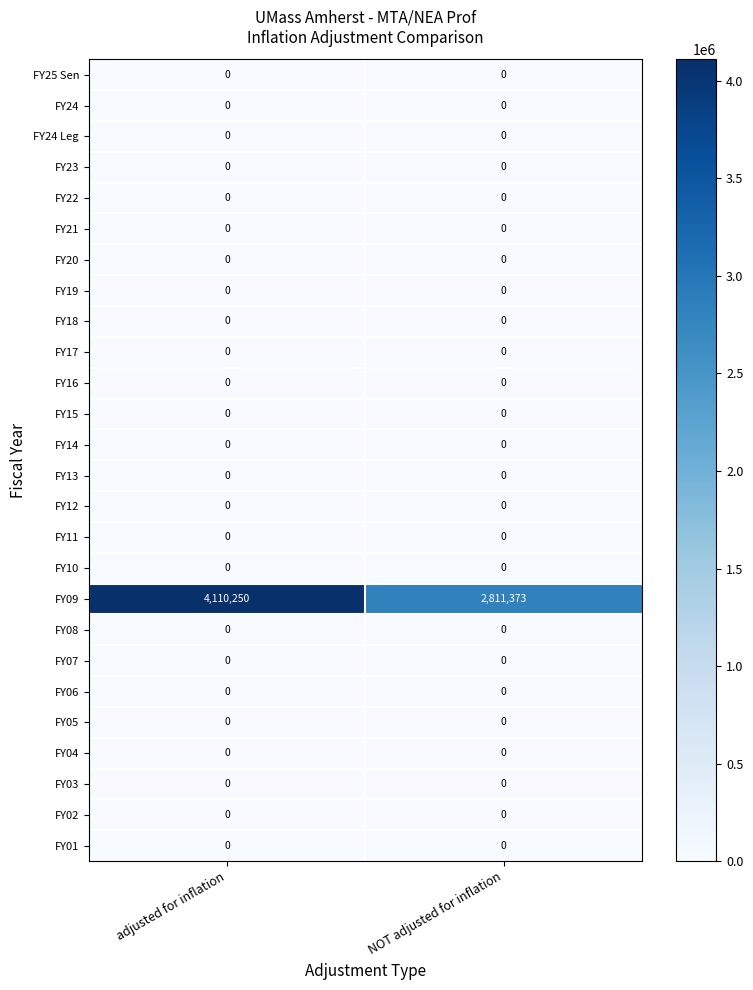

What is the maximum value shown in the chart?

4110250